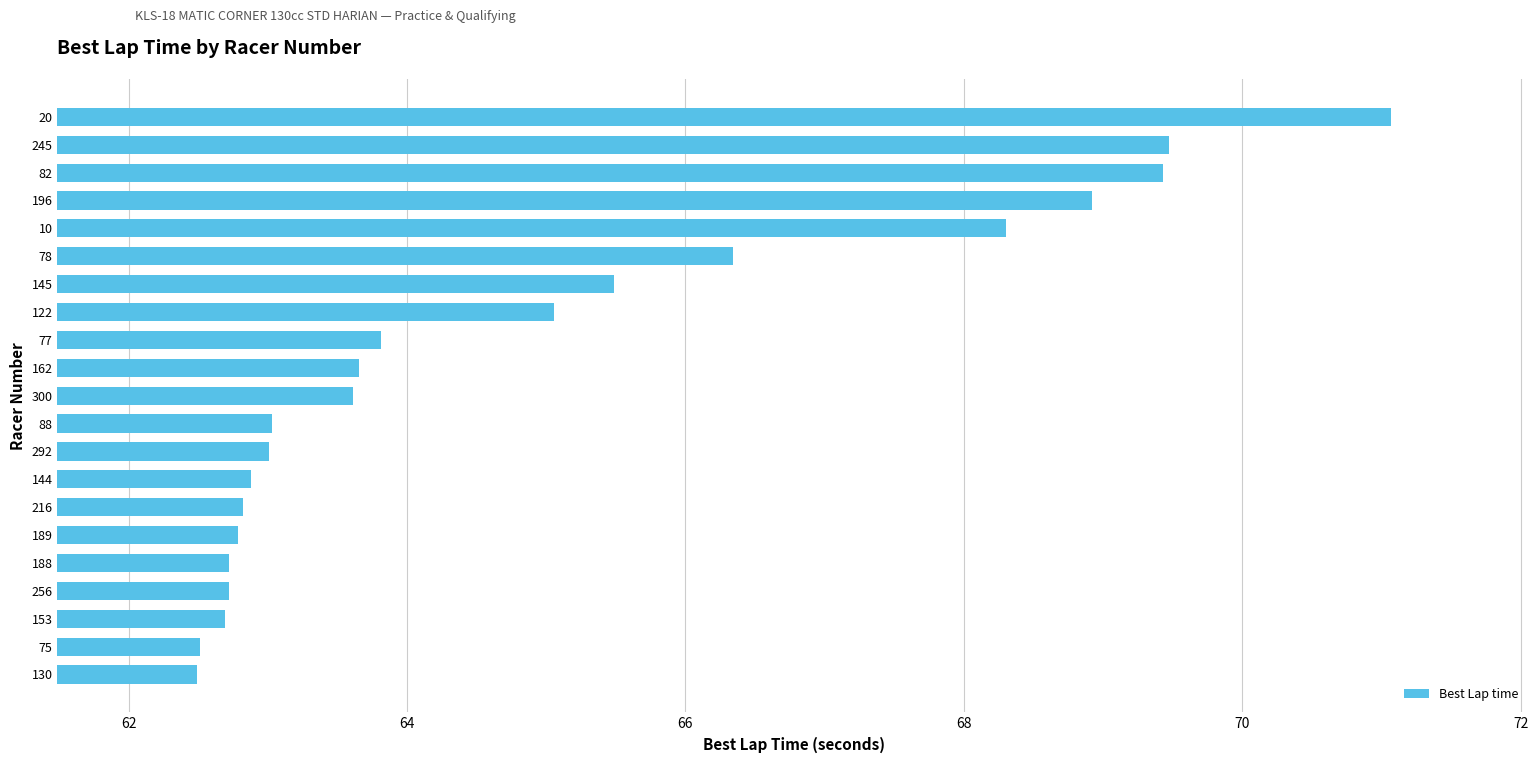

Which label corresponds to the largest value in the chart?

20